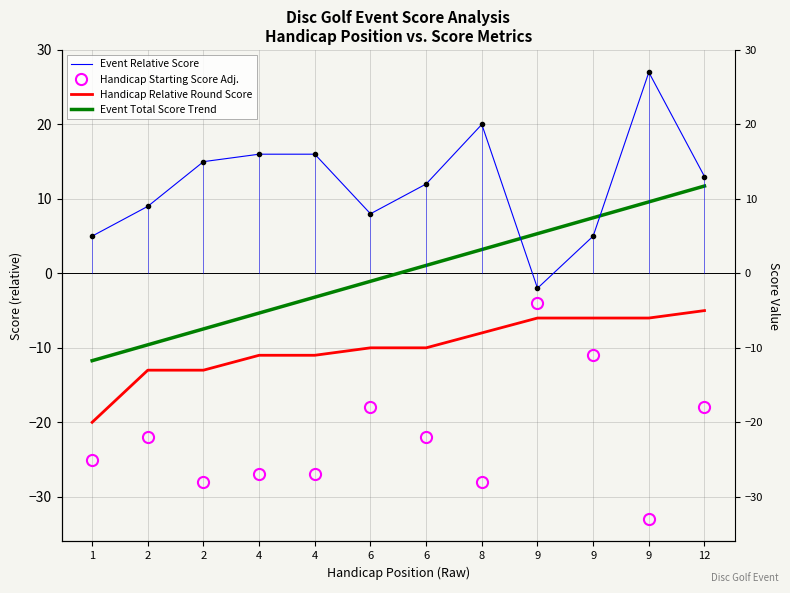

Which series has the largest total across all categories?

Event Relative Score